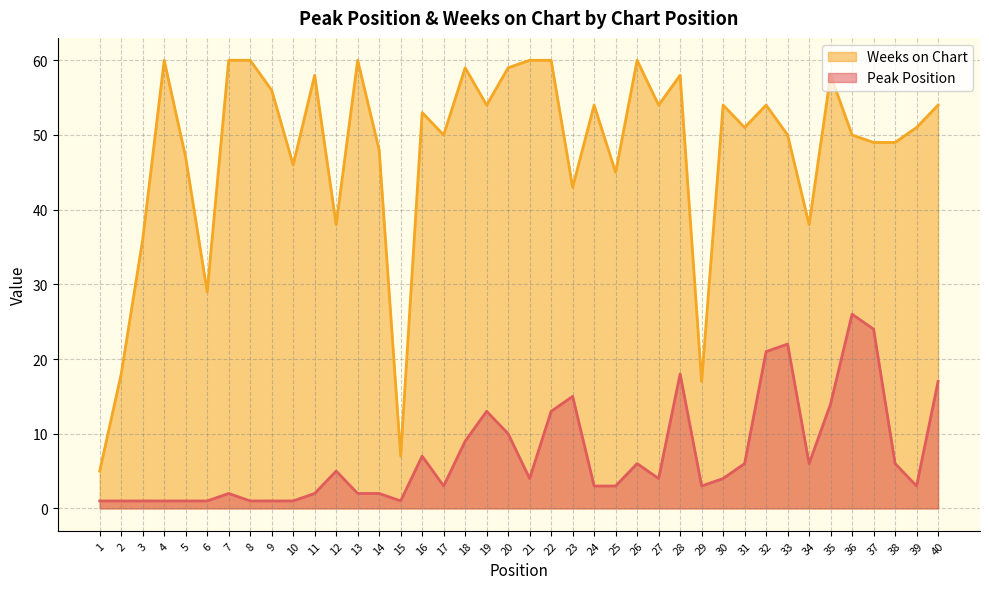

How many interior local peaks does the Weeks on Chart series have?

11